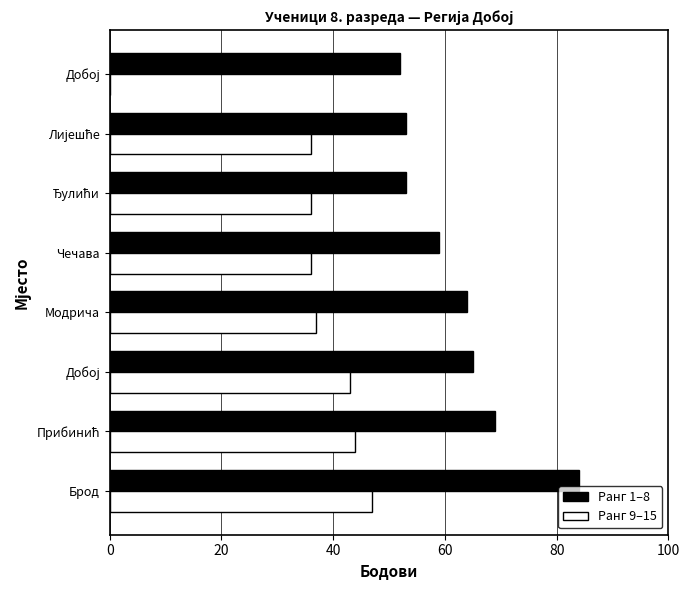

What is the minimum value for Ранг 1–8?

52